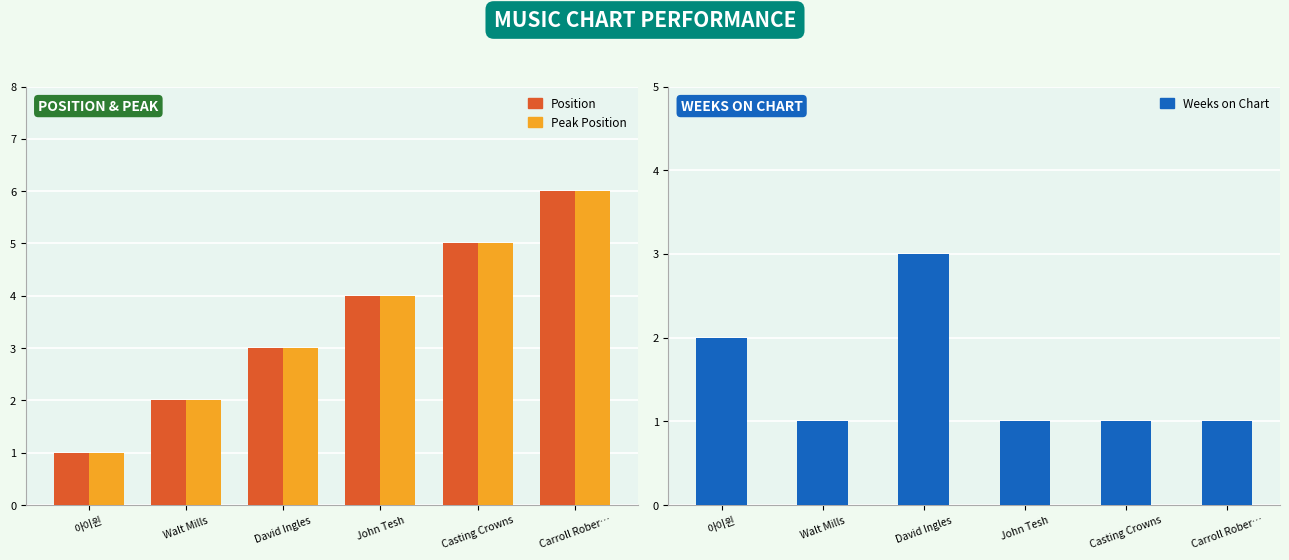

What are all the series names shown in the legend?

Position, Peak Position, Weeks on Chart